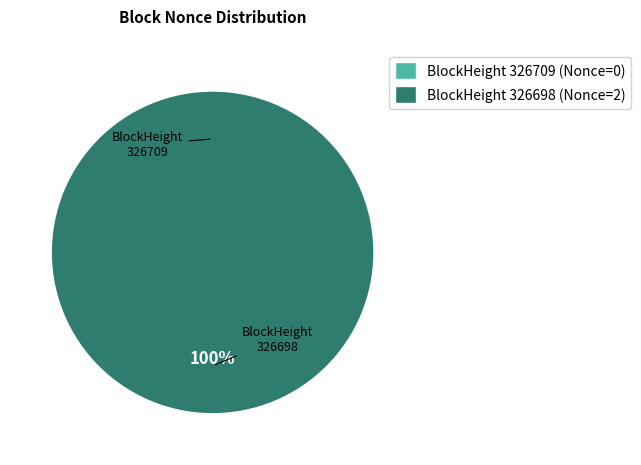

To the nearest percent, what is the difference between the largest and smallest slice percentages?

100%